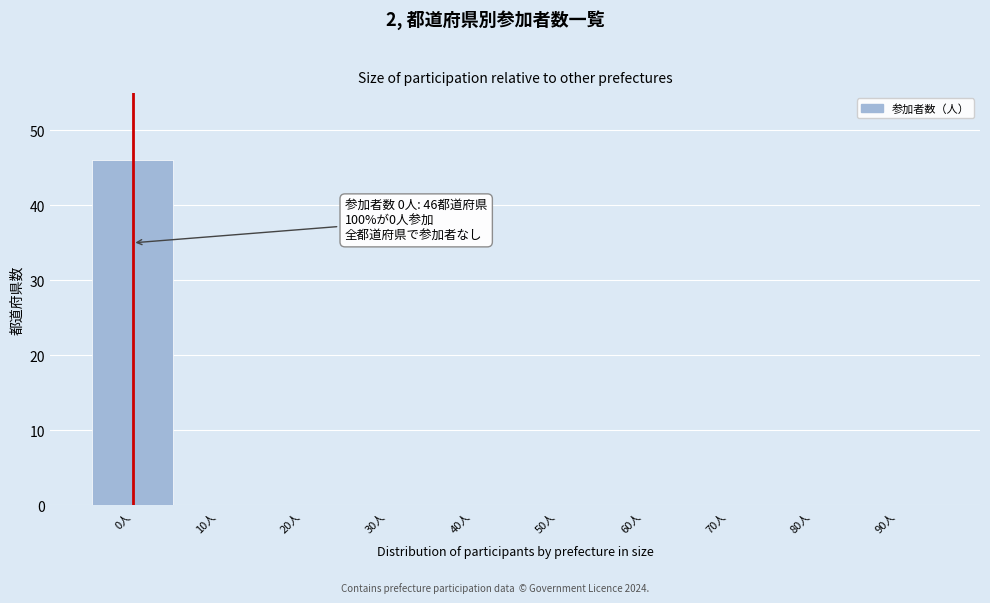

Reading left to right, extract all data points from this chart.

0人=46	10人=0	20人=0	30人=0	40人=0	50人=0	60人=0	70人=0	80人=0	90人=0